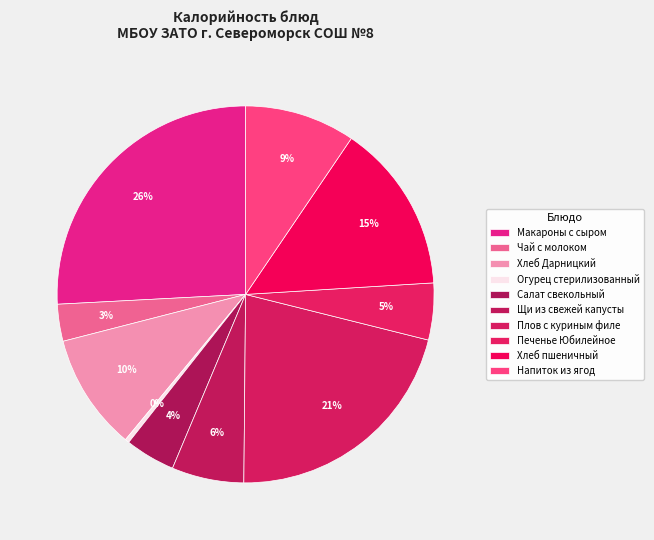

To the nearest percent, what is the difference between the Огурец стерилизованный and Щи из свежей капусты slice percentages?

6%